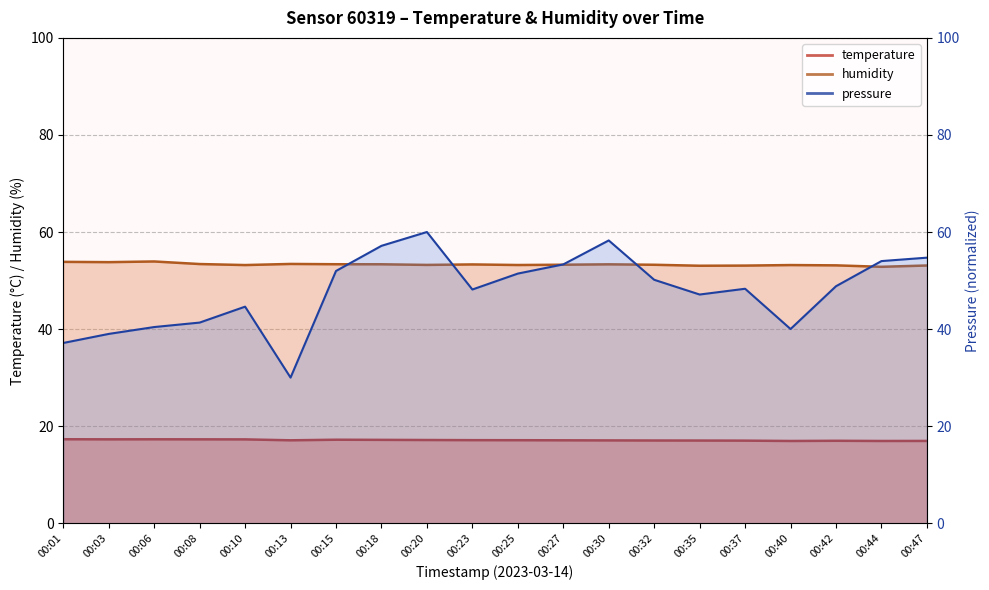

At which category does temperature reach its first local valley?

00:03